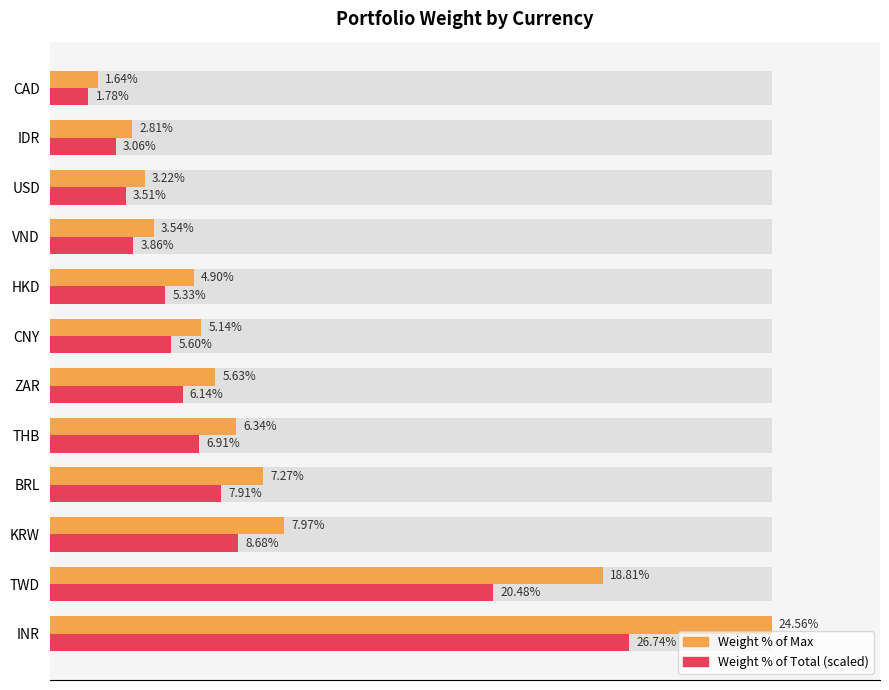

Which has a higher value, CAD or IDR?

IDR